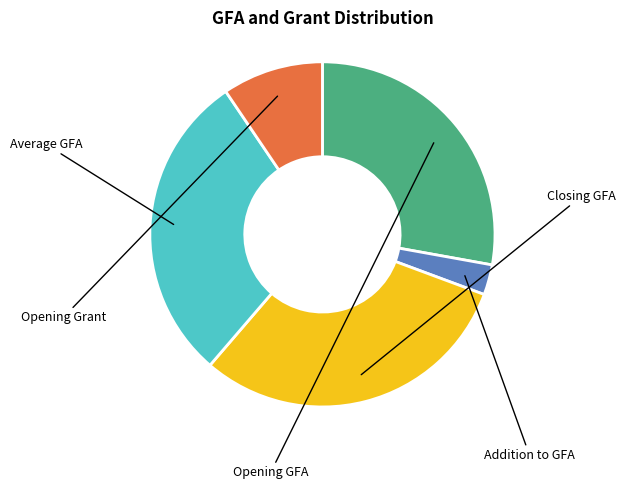

Does Addition to GFA account for over 50% of the chart?

No